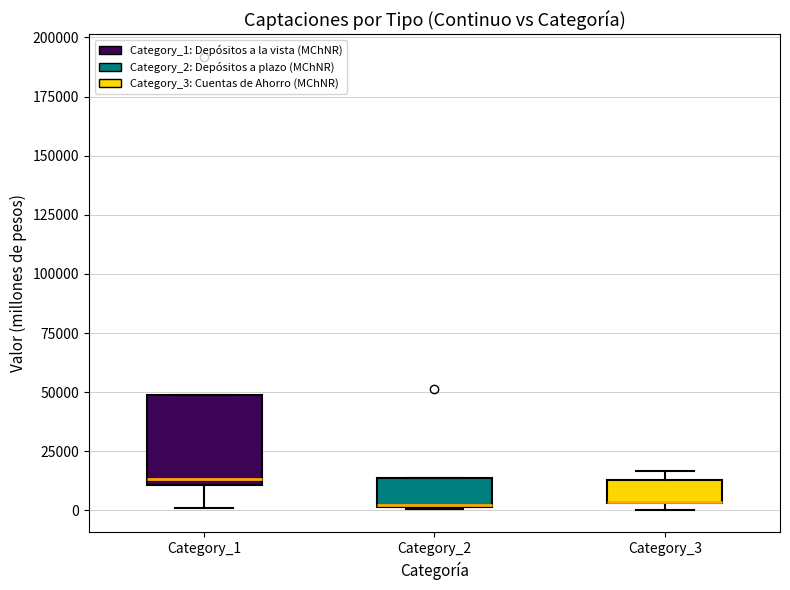

Where is the lower edge of the box for Category_3 on the y-axis? The values are not printed on the chart, so give them approximately, as read against the axis.

5000